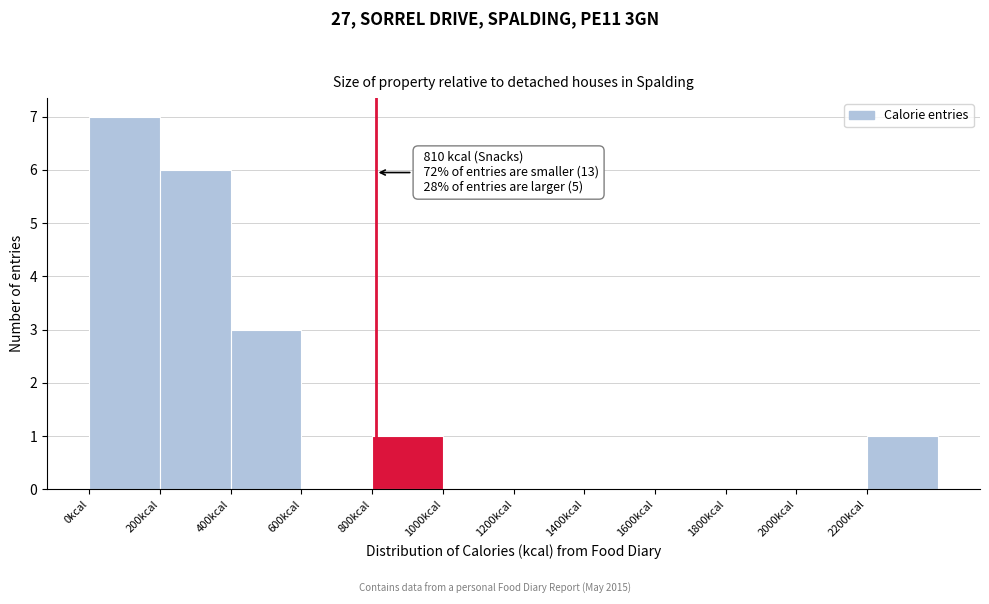

Which range on the x-axis has the tallest bar?

0 to 200